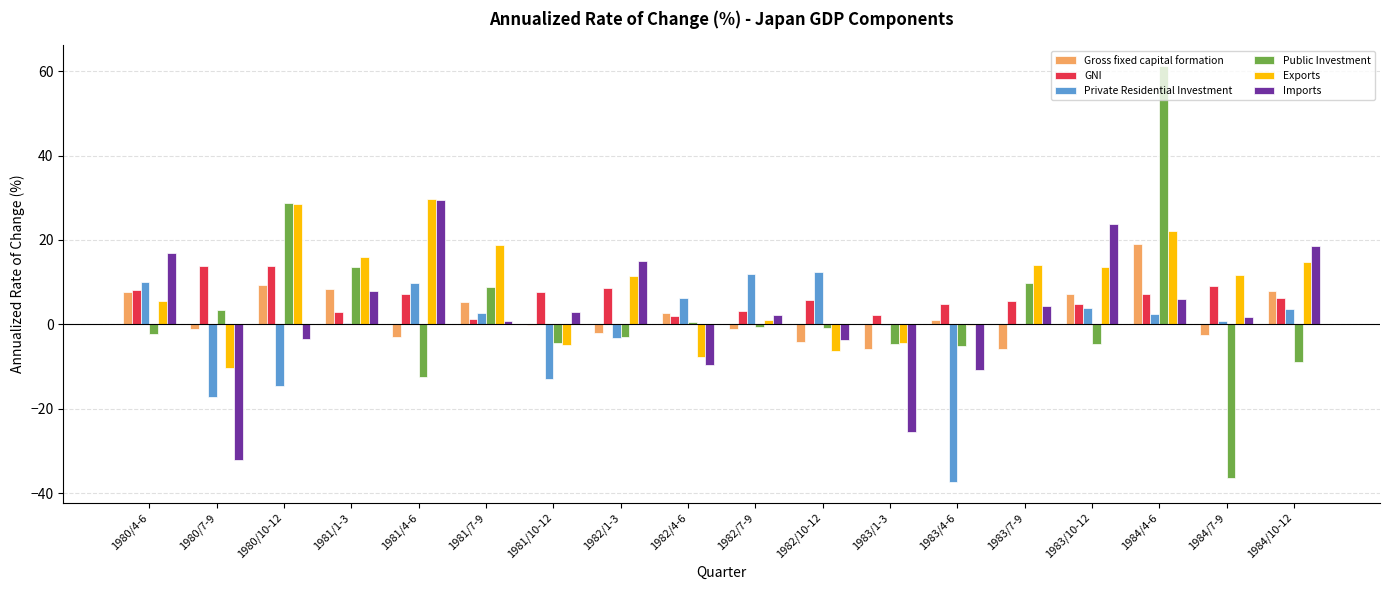

What is the highest value of the Public Investment series?

61.2